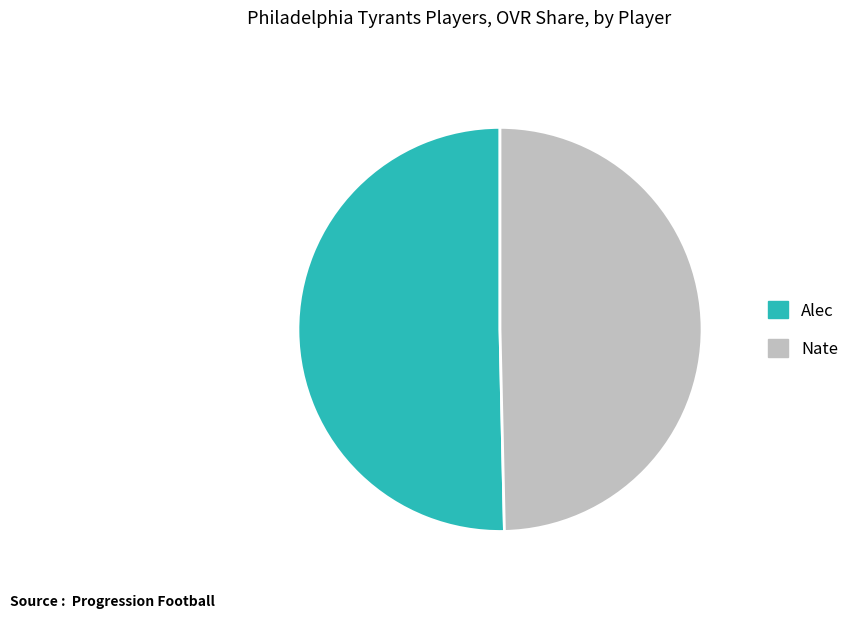

Rank the categories by value from highest to lowest.

Alec, Nate